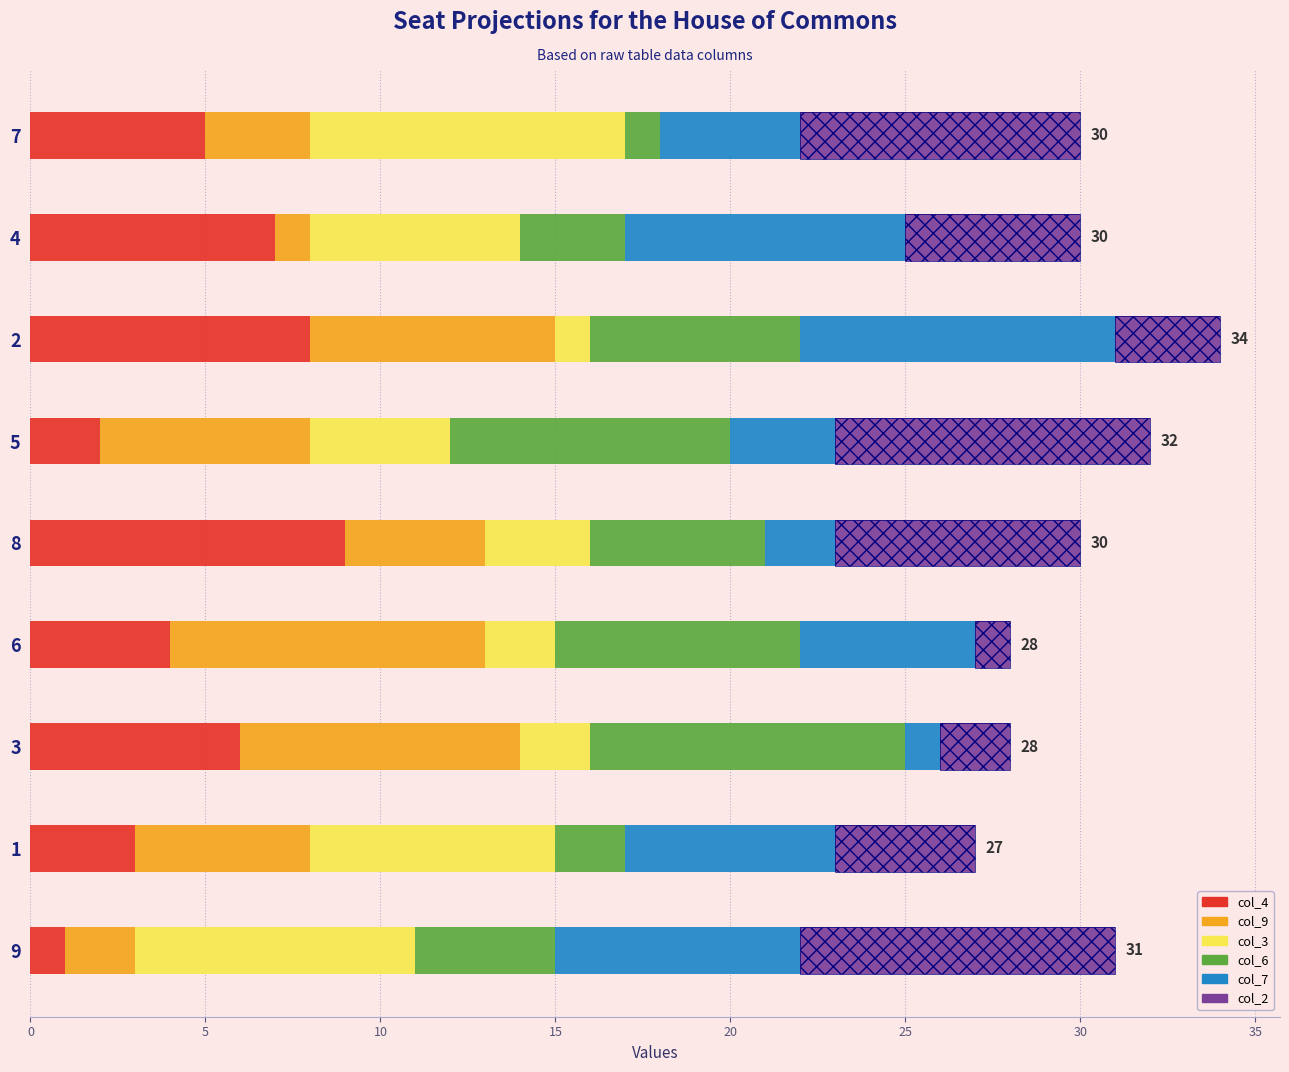

How many groups of bars are there?

9